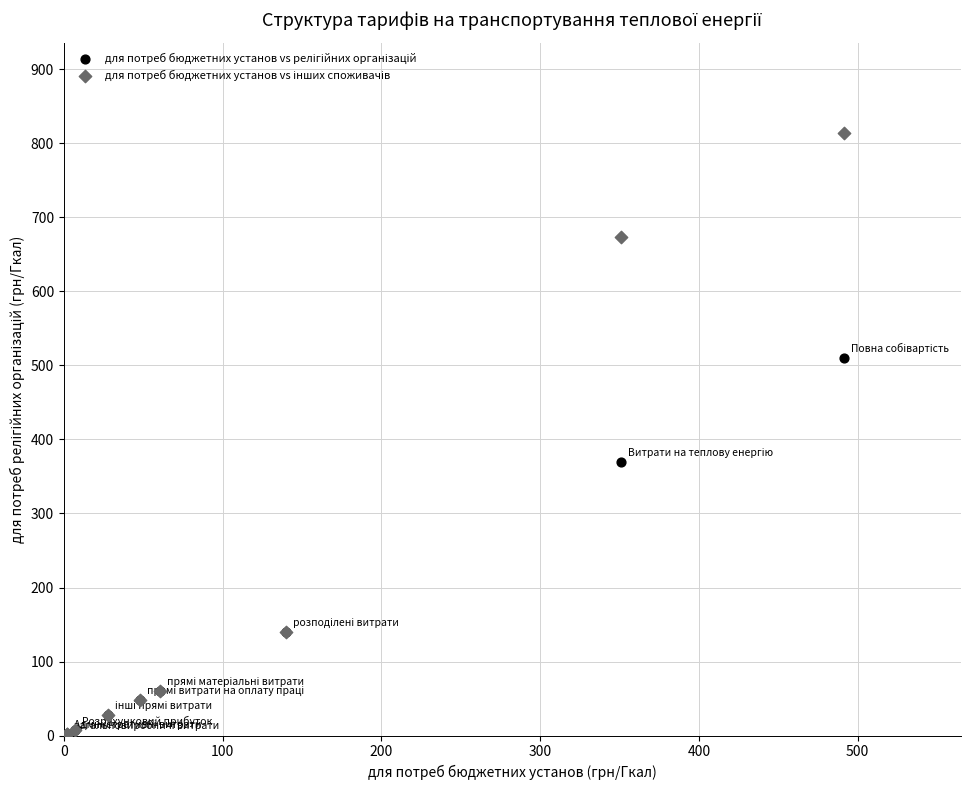

Across all series, what Y value is closest to 408?

369.9